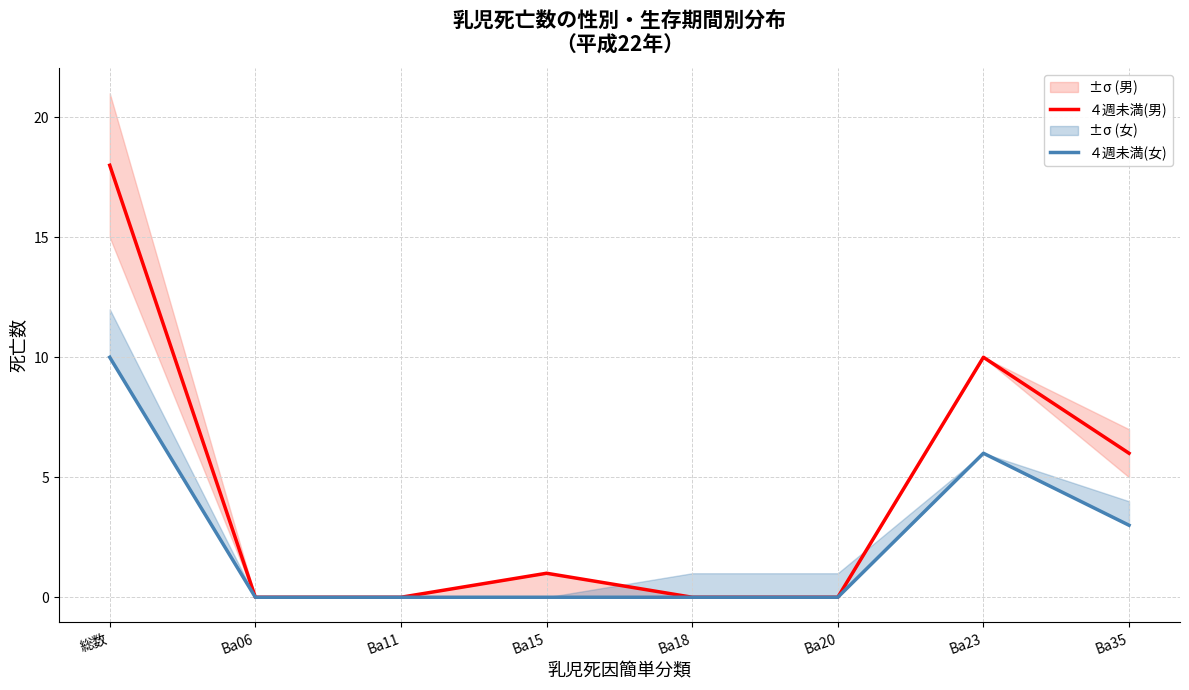

List the series in order of their overall mean, highest first.

４週未満(男), ４週未満(女)